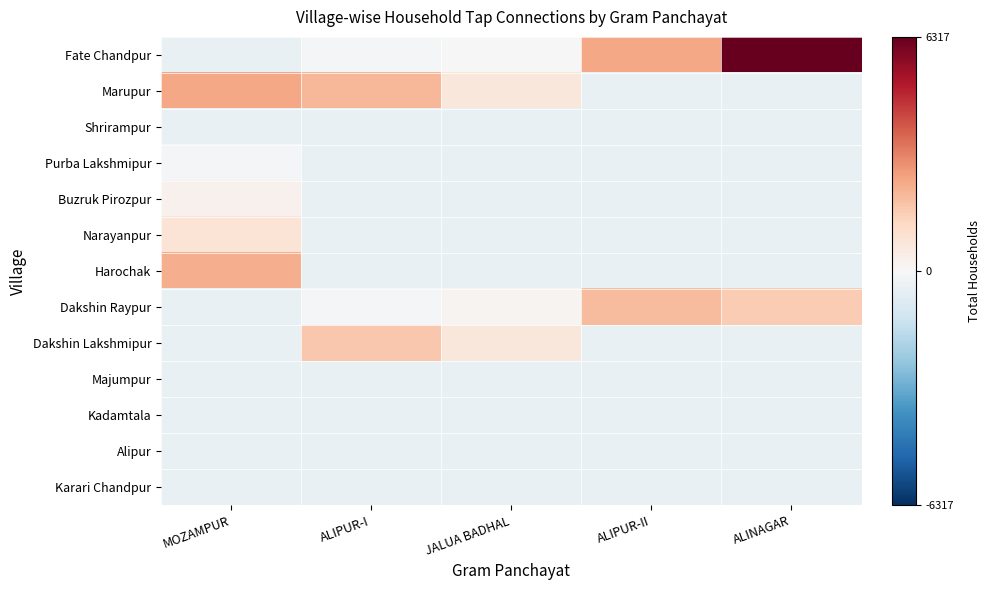

Reading left to right, what are all the values shown in this chart?

Fate Chandpur: MOZAMPUR=-486.9	ALIPUR-I=-111.9	JALUA BADHAL=26.1	ALIPUR-II=2428.1	ALINAGAR=6317.1
Marupur: MOZAMPUR=2423.1	ALIPUR-I=2101.1	JALUA BADHAL=733.1	ALIPUR-II=-486.9	ALINAGAR=-486.9
Shrirampur: MOZAMPUR=-486.9	ALIPUR-I=-486.9	JALUA BADHAL=-486.9	ALIPUR-II=-486.9	ALINAGAR=-486.9
Purba Lakshmipur: MOZAMPUR=-76.9	ALIPUR-I=-486.9	JALUA BADHAL=-486.9	ALIPUR-II=-486.9	ALINAGAR=-486.9
Buzruk Pirozpur: MOZAMPUR=248.1	ALIPUR-I=-486.9	JALUA BADHAL=-486.9	ALIPUR-II=-486.9	ALINAGAR=-486.9
Narayanpur: MOZAMPUR=839.1	ALIPUR-I=-486.9	JALUA BADHAL=-486.9	ALIPUR-II=-486.9	ALINAGAR=-486.9
Harochak: MOZAMPUR=2303.1	ALIPUR-I=-486.9	JALUA BADHAL=-486.9	ALIPUR-II=-486.9	ALINAGAR=-486.9
Dakshin Raypur: MOZAMPUR=-486.9	ALIPUR-I=-130.9	JALUA BADHAL=188.1	ALIPUR-II=2013.1	ALINAGAR=1609.1
Dakshin Lakshmipur: MOZAMPUR=-486.9	ALIPUR-I=1726.1	JALUA BADHAL=736.1	ALIPUR-II=-486.9	ALINAGAR=-486.9
Majumpur: MOZAMPUR=-486.9	ALIPUR-I=-486.9	JALUA BADHAL=-486.9	ALIPUR-II=-486.9	ALINAGAR=-486.9
Kadamtala: MOZAMPUR=-486.9	ALIPUR-I=-486.9	JALUA BADHAL=-486.9	ALIPUR-II=-486.9	ALINAGAR=-486.9
Alipur: MOZAMPUR=-486.9	ALIPUR-I=-486.9	JALUA BADHAL=-486.9	ALIPUR-II=-486.9	ALINAGAR=-486.9
Karari Chandpur: MOZAMPUR=-486.9	ALIPUR-I=-486.9	JALUA BADHAL=-486.9	ALIPUR-II=-486.9	ALINAGAR=-486.9